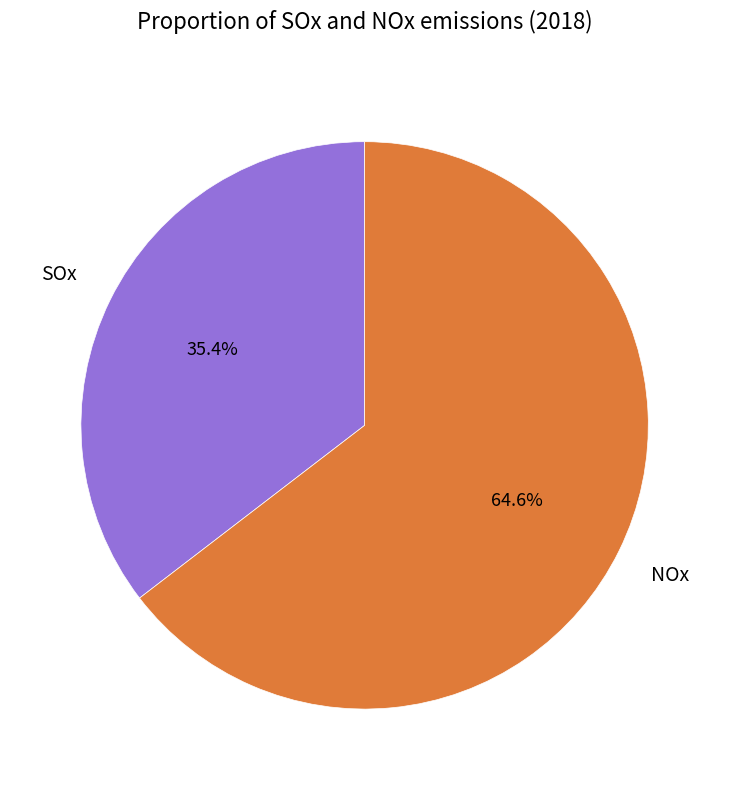

To the nearest percent, what portion does SOx represent?

35%